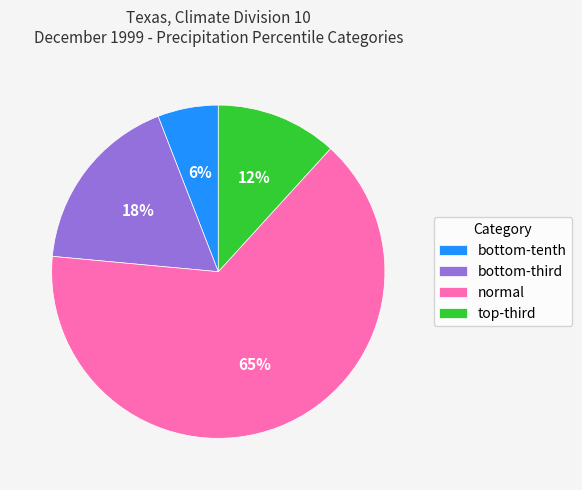

What is the majority slice?

normal